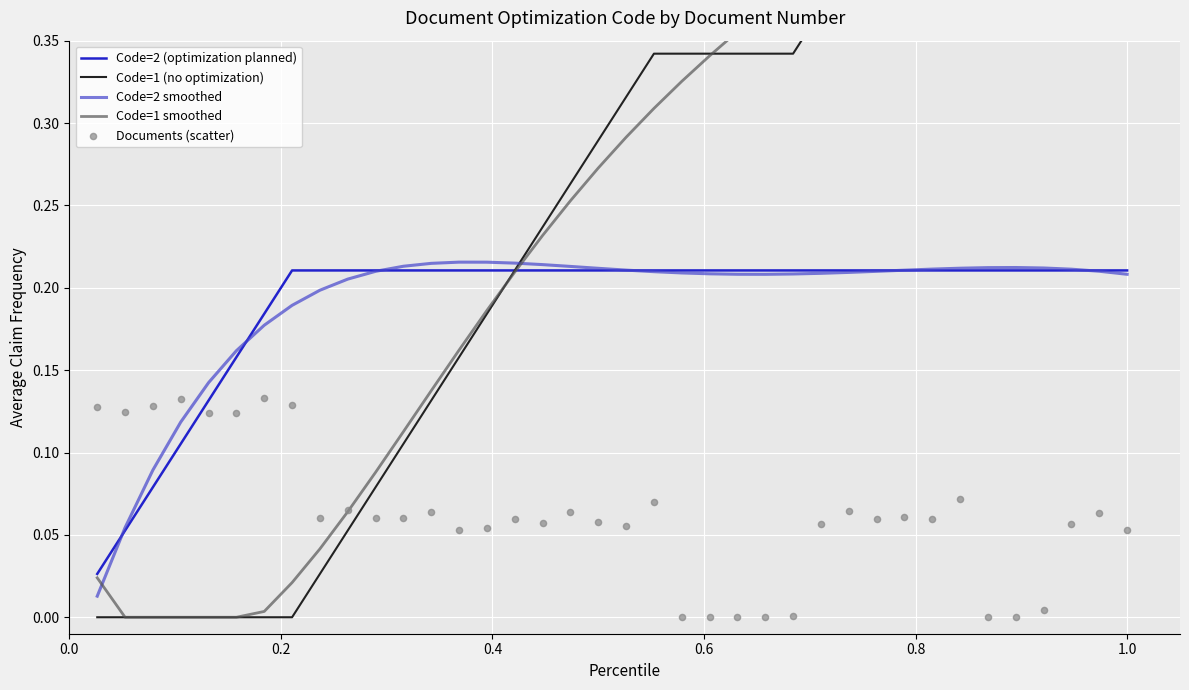

Which series has the largest total across all categories?

Code=1 smoothed